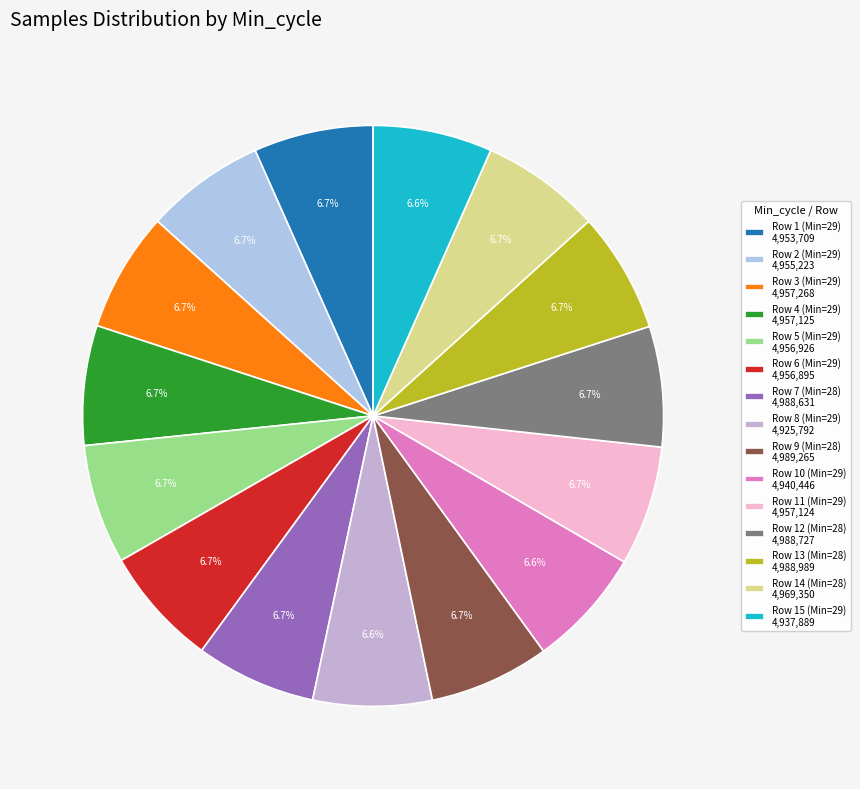

How many segments does this pie chart have?

15